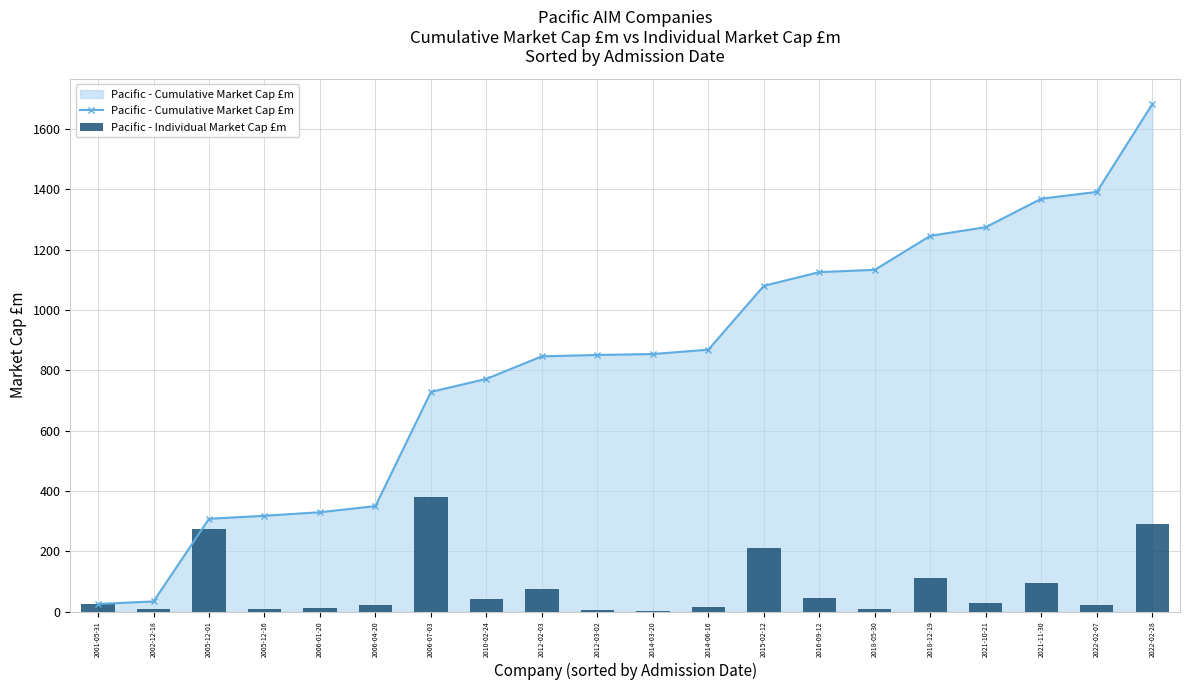

Reading left to right, list all the values displayed in this chart.

Pacific - Cumulative Market Cap £m: 25.4	33.7	307.8	317.8	329.5	349.9	728.4	771.6	846.3	850.8	853.9	868.4	1080.1	1125.4	1133.1	1245.7	1274.5	1368.8	1391.3	1682.0
Pacific - Individual Market Cap £m: 25.4	8.3	274.1	10.0	11.7	20.4	378.6	43.2	74.7	4.4	3.1	14.5	211.7	45.3	7.7	112.6	28.8	94.3	22.6	290.6